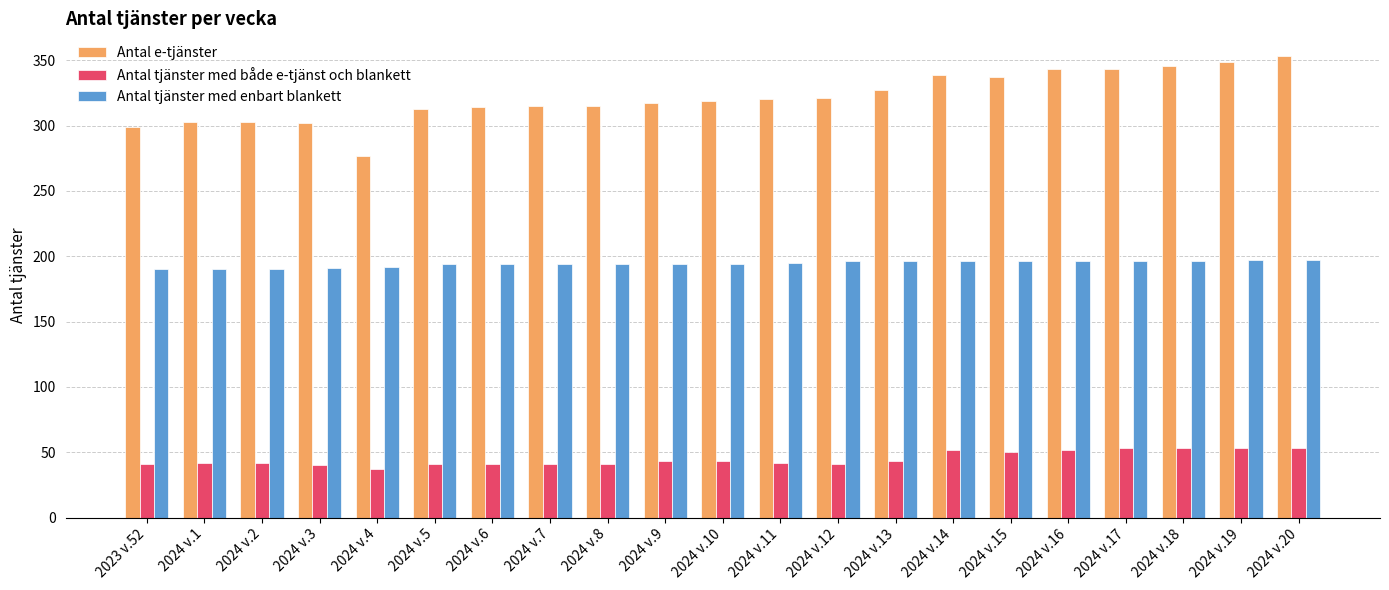

What is the label of the 18th bar from the right?

2024 v.3